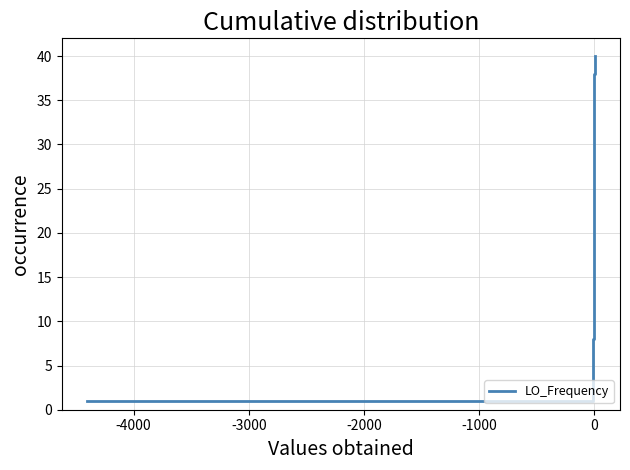

What is the difference between the second highest and minimum values?

38